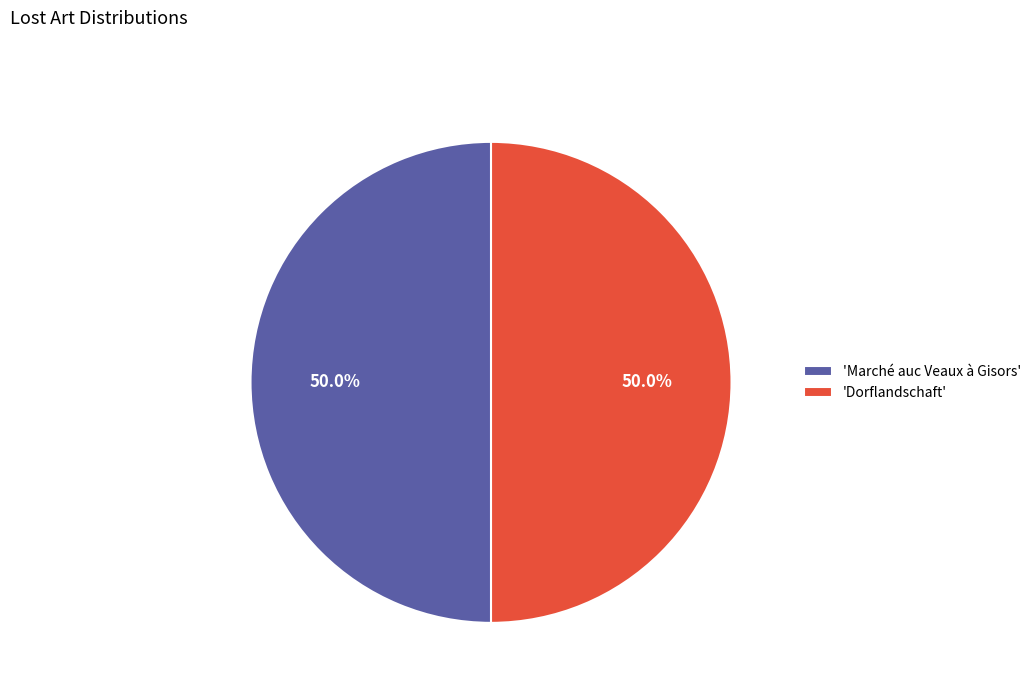

What is the total percentage of 'Dorflandschaft' and 'Marché auc Veaux à Gisors'?

100.0%